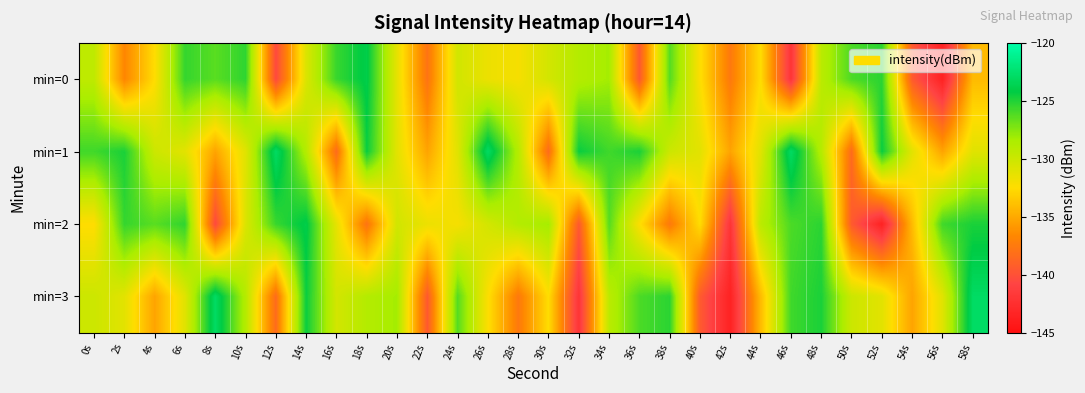

List the series in order of their peak value, lowest first.

min=0, min=2, min=1, min=3